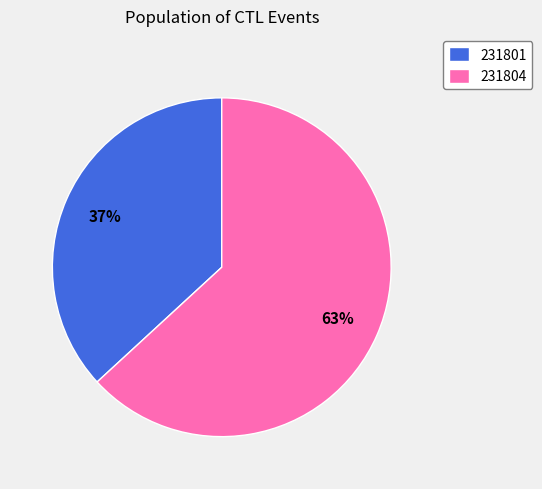

Which slice is the smallest?

231801